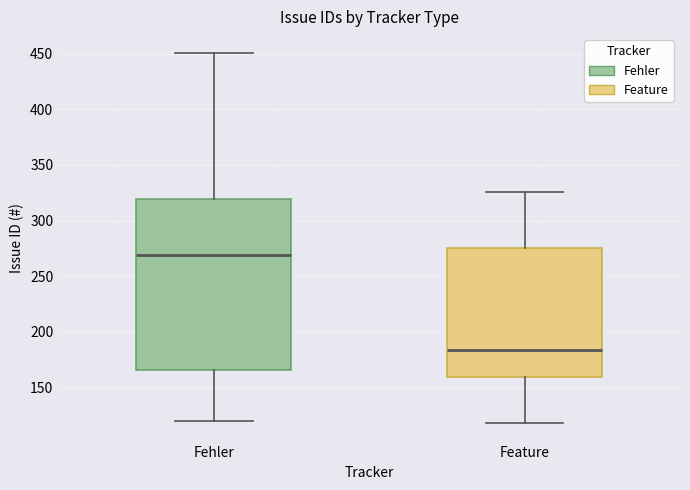

Where does the lower whisker of the box for Fehler end on the y-axis? The values are not printed on the chart, so give them approximately, as read against the axis.

120